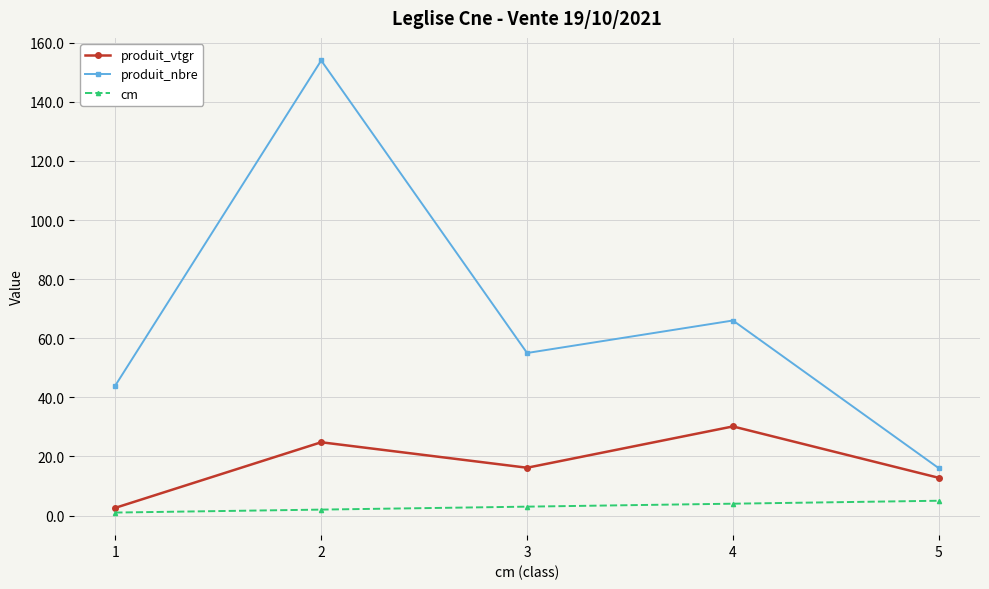

At how many categories does at least one series exceed 50?

3